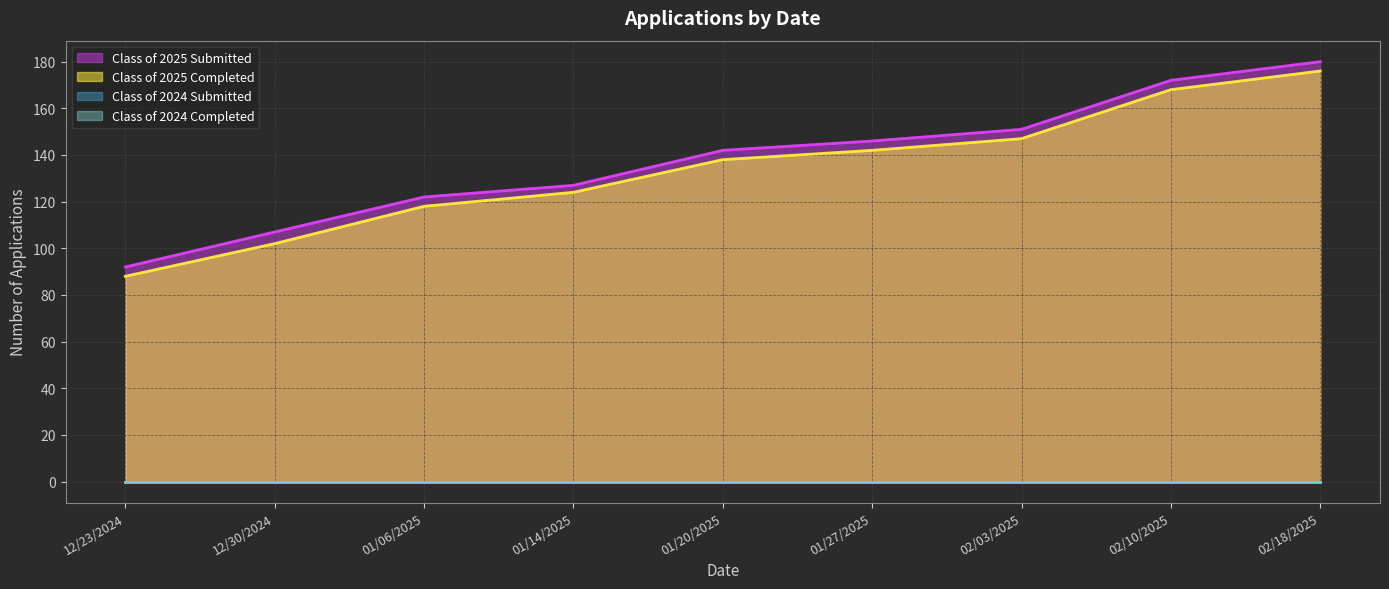

True or false: Class of 2025 Completed and Class of 2025 Submitted intersect in this chart.

False